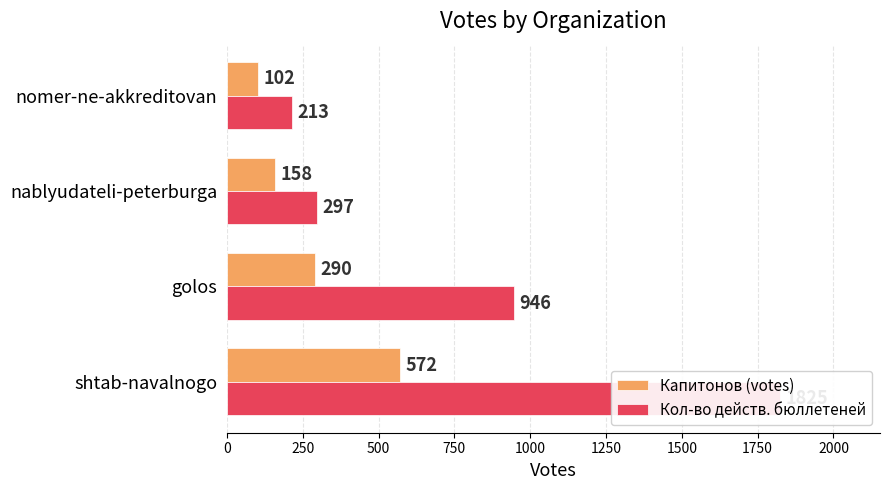

Rank the series by their average value, from highest to lowest.

Кол-во действ. бюллетеней, Капитонов (votes)